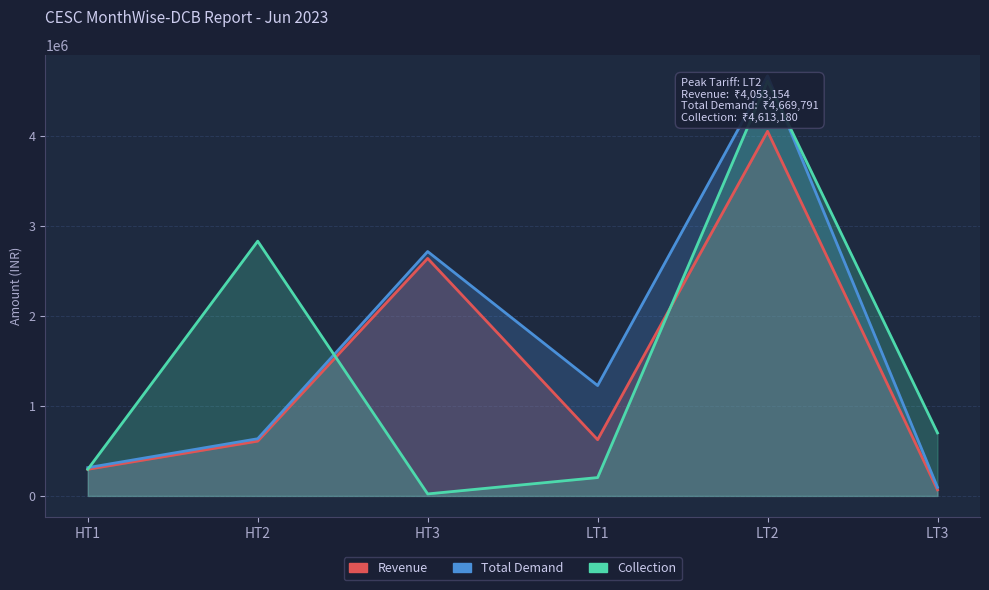

What is the approximate value of Collection at LT1?

204107.0